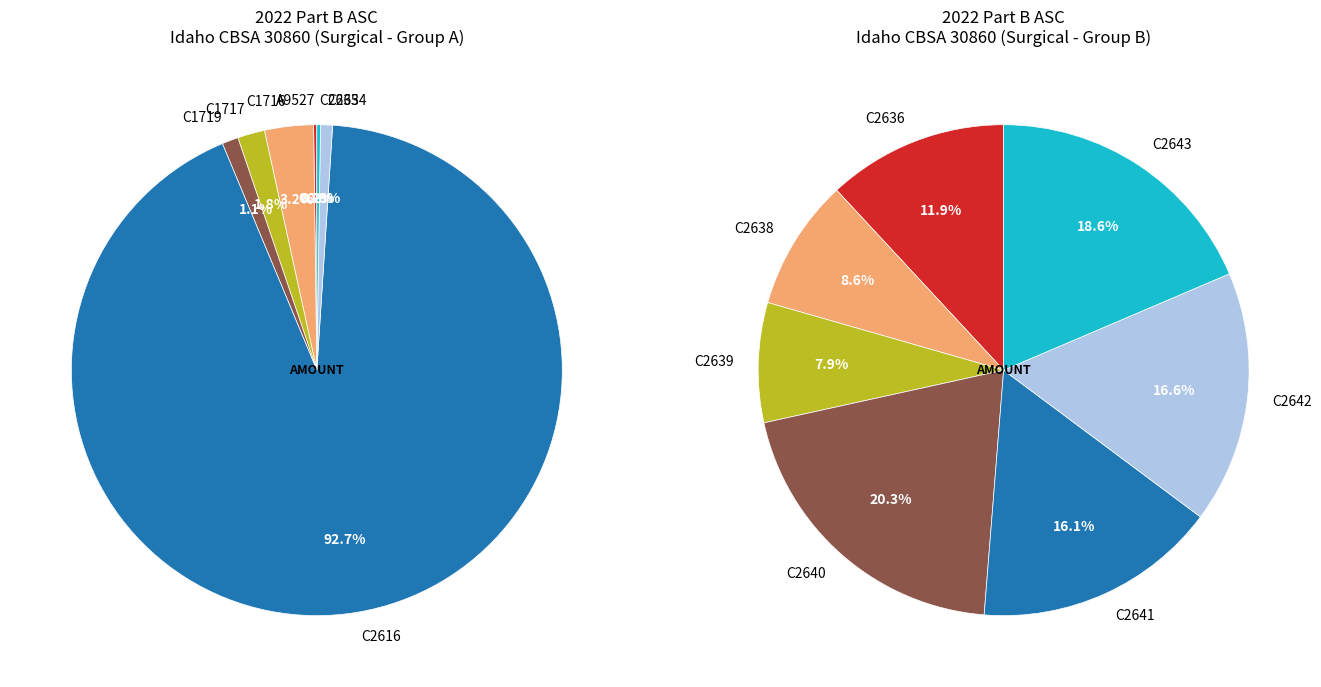

How many segments does this pie chart have?

7